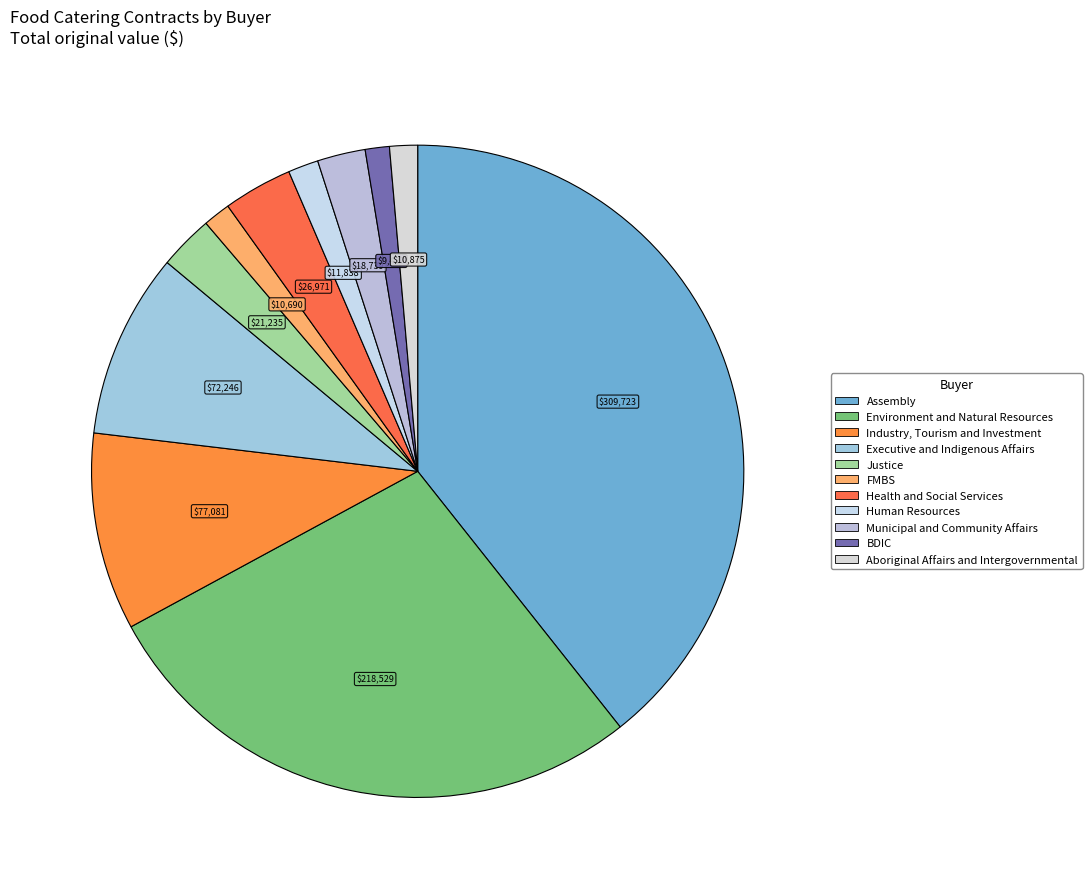

What is the total percentage of Executive and Indigenous Affairs and Environment and Natural Resources?

36.9%